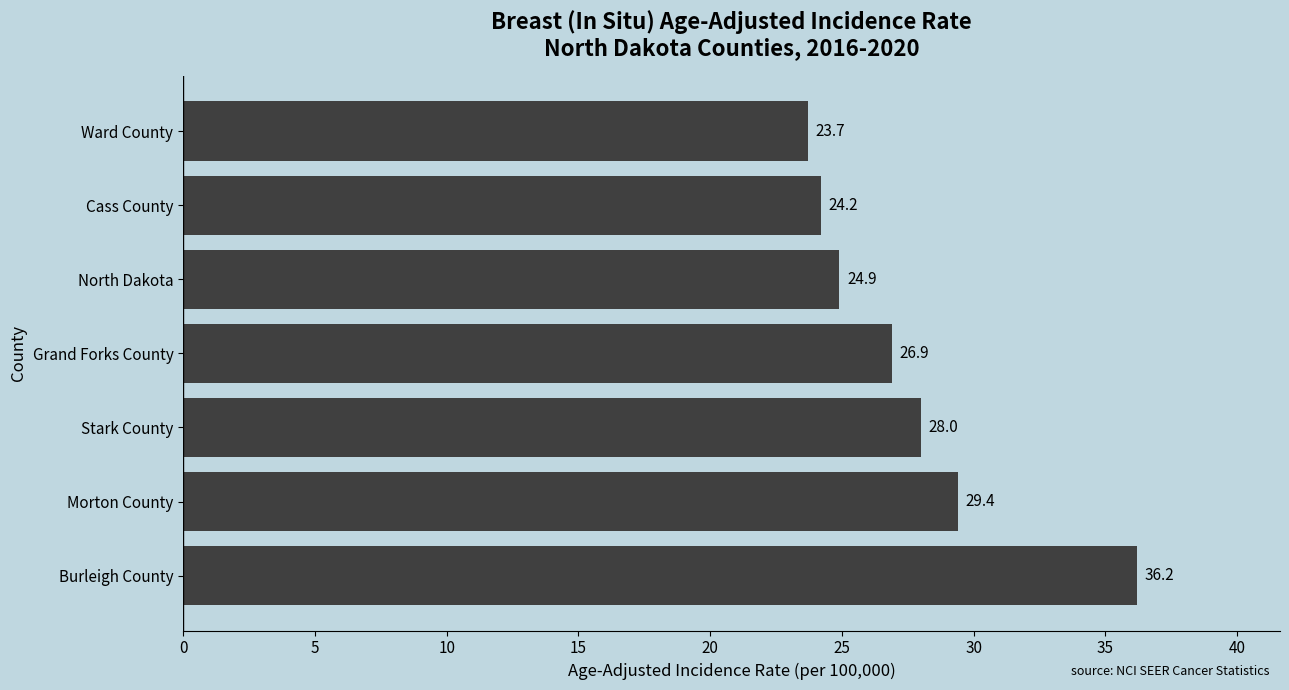

What is the minimum value shown in the chart?

23.7